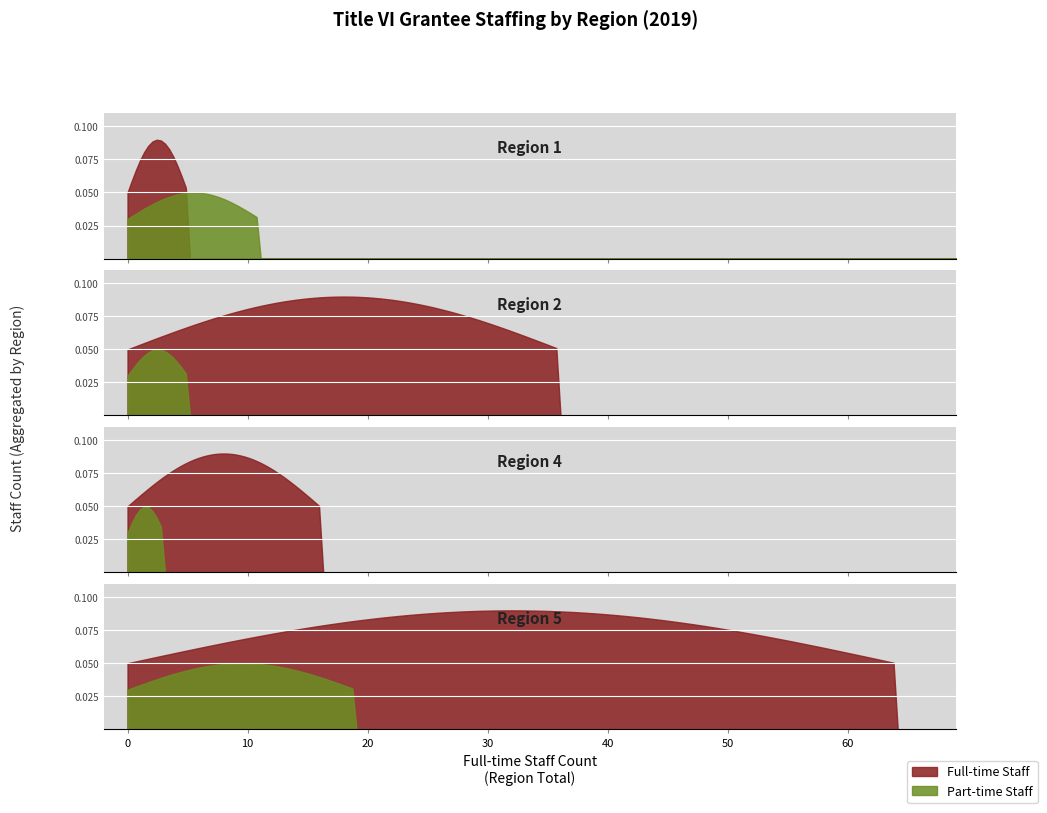

Does the chart display data point markers on the line(s)?

No